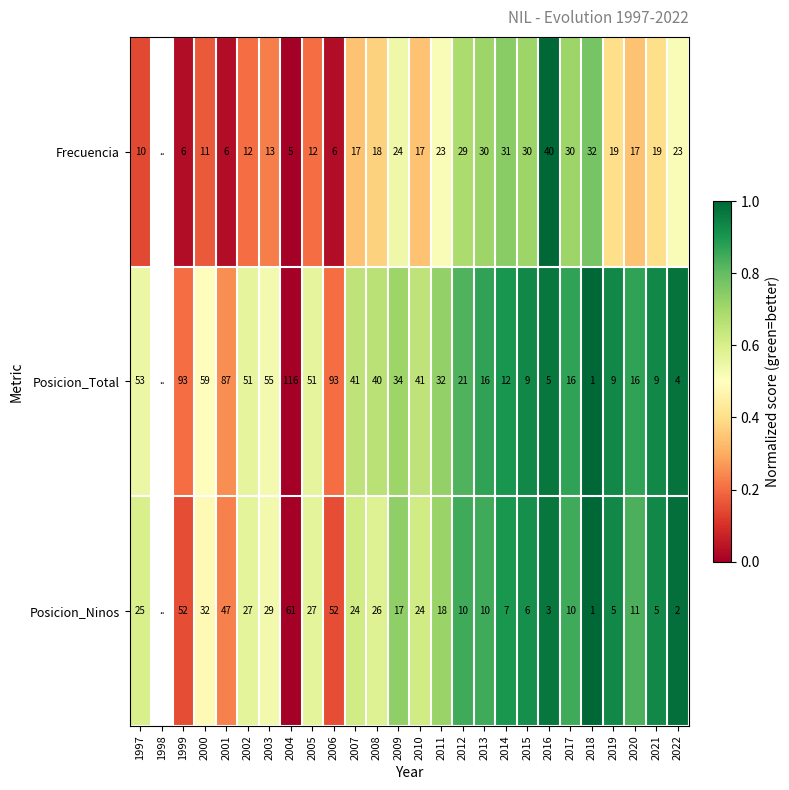

Which series changed the most between 2004 and 2006?

Posicion_Total